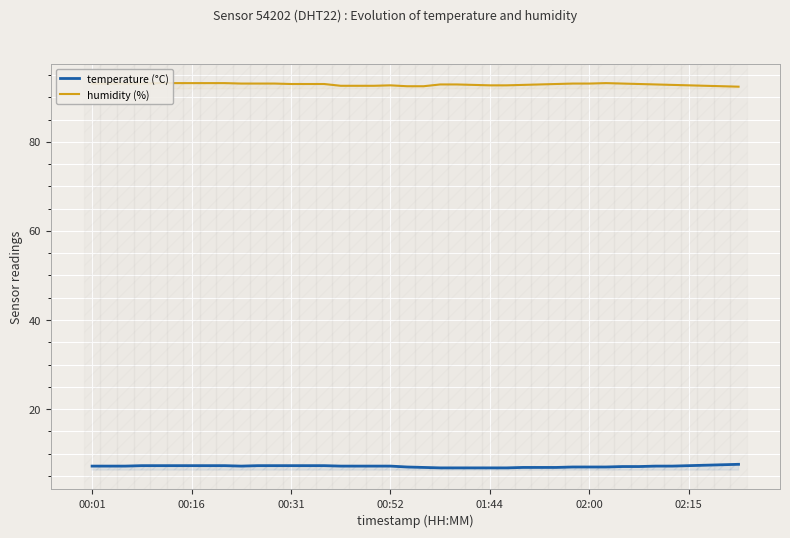

What position from the left is 16?

17